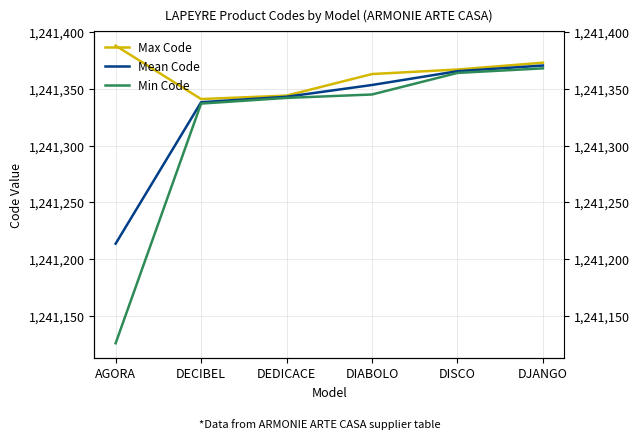

Rank the series at DECIBEL from lowest to highest value.

Min Code, Mean Code, Max Code